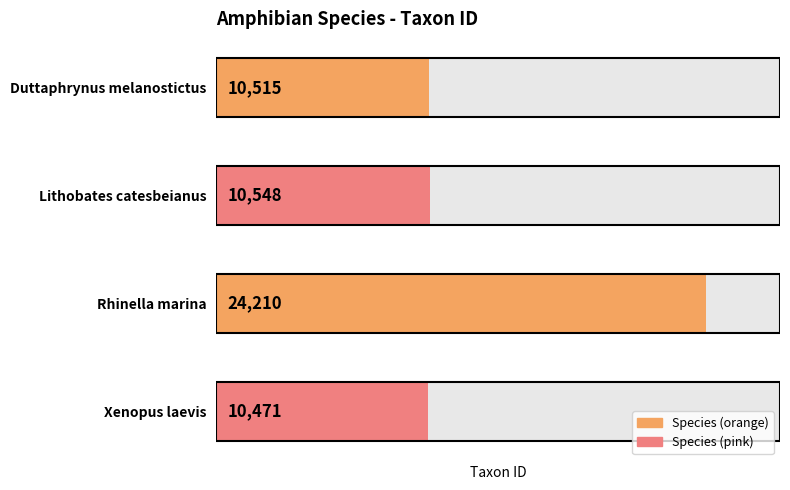

Are the bars grouped side by side (vs. stacked)?

No